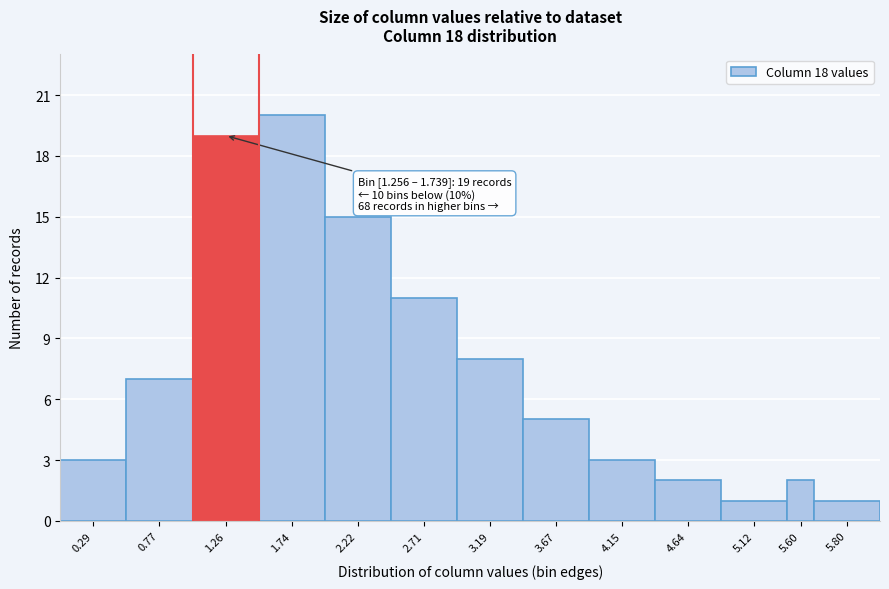

Reading left to right, what are all the values shown in this chart?

0.29=3	0.77=7	1.26=19	1.74=20	2.22=15	2.71=11	3.19=8	3.67=5	4.15=3	4.64=2	5.12=1	5.60=2	5.80=1